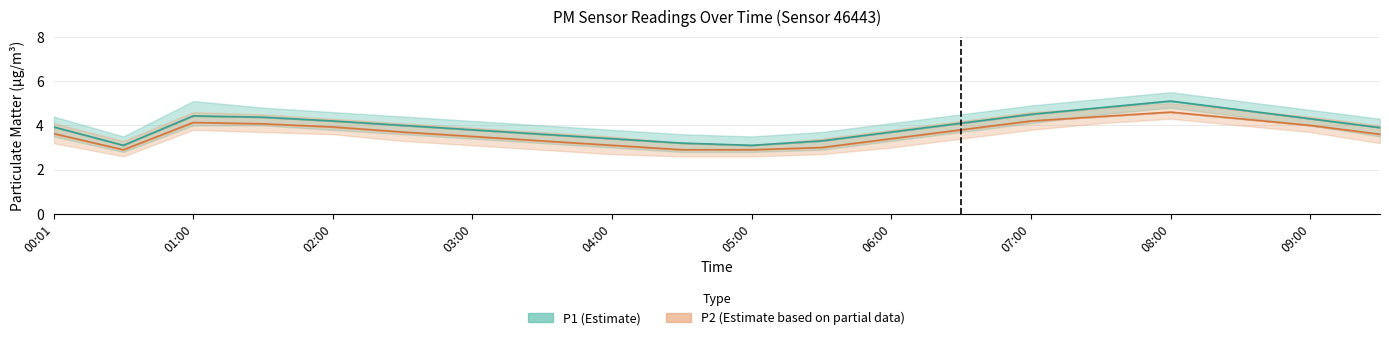

At which category is the sum across all series the highest?

08:00